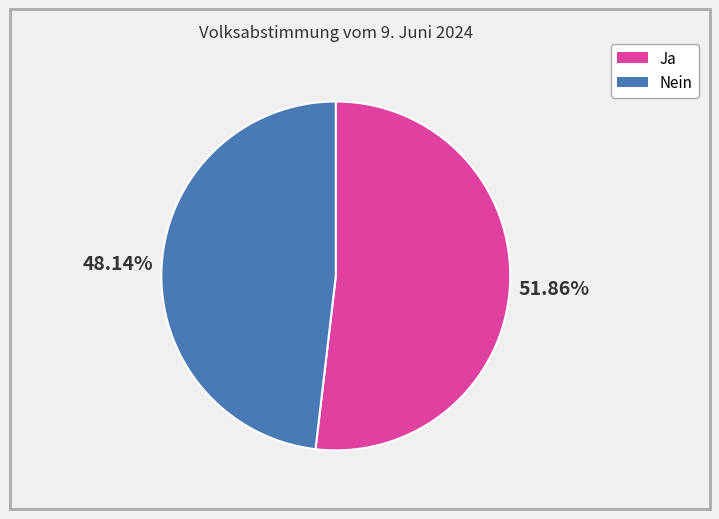

To the nearest percent, what is the difference between the Ja and Nein slice percentages?

4%